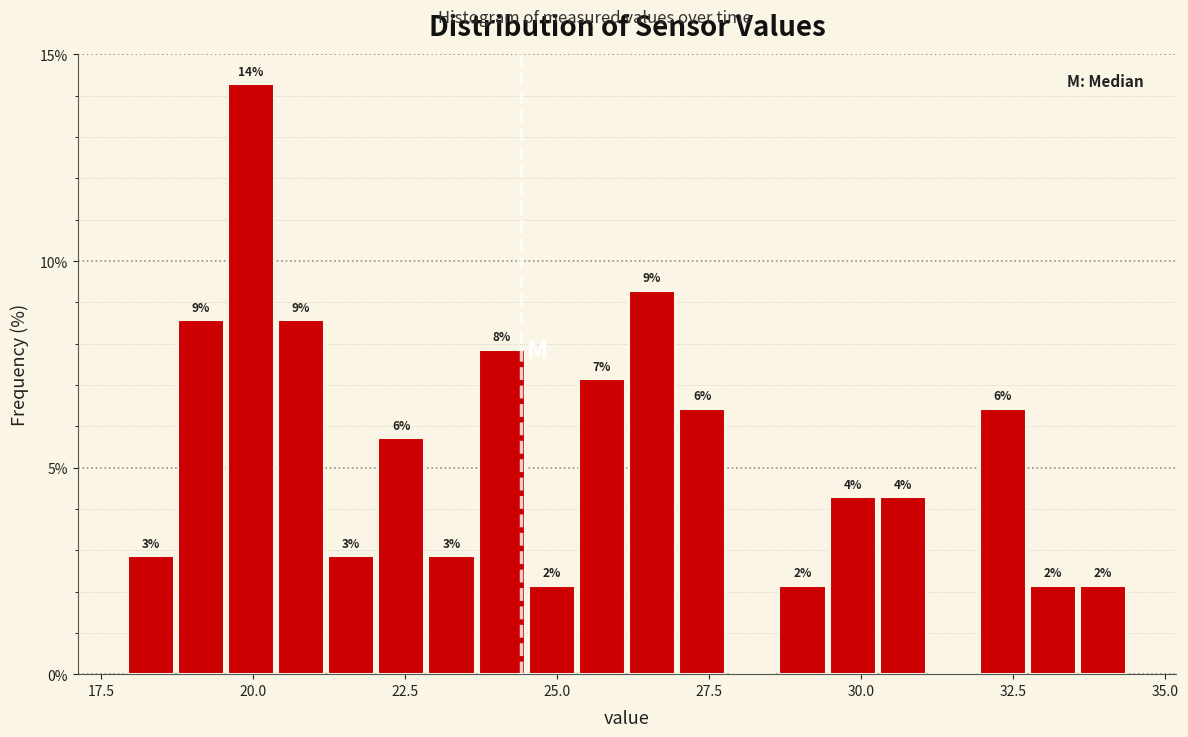

Around what value on the x-axis is the tallest bar? Give the approximate position of its centre, as read against the axis.

20.0